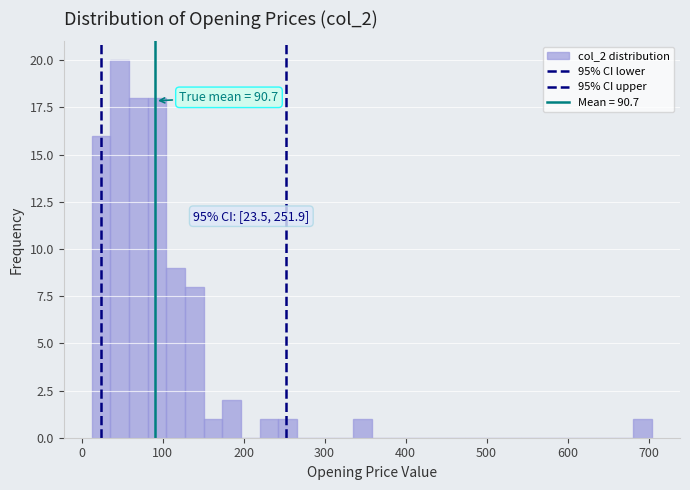

Read against the x-axis, roughly where is the centre of the tallest bar?

50